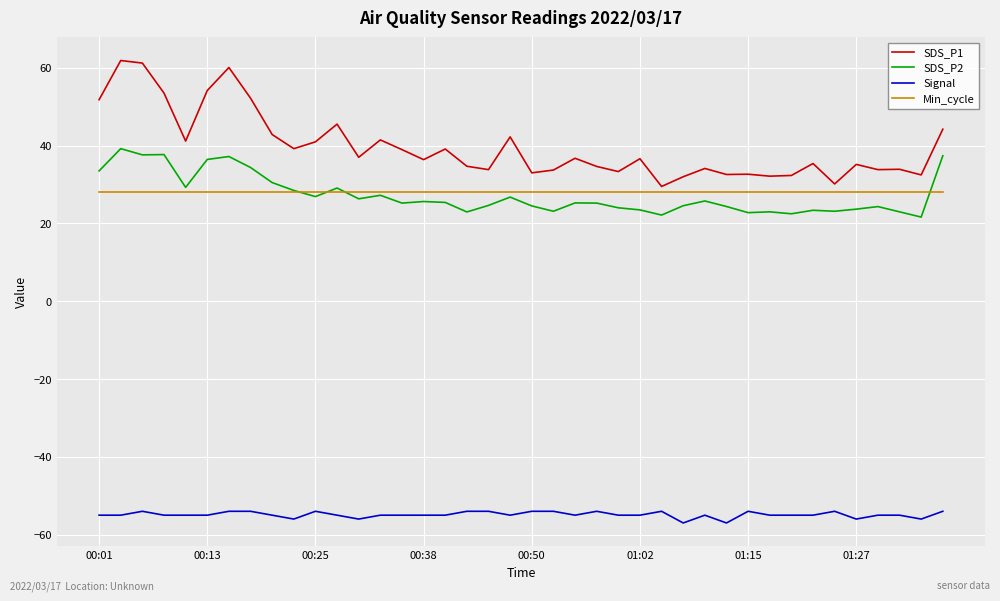

True or false: Signal and Min_cycle intersect in this chart.

False